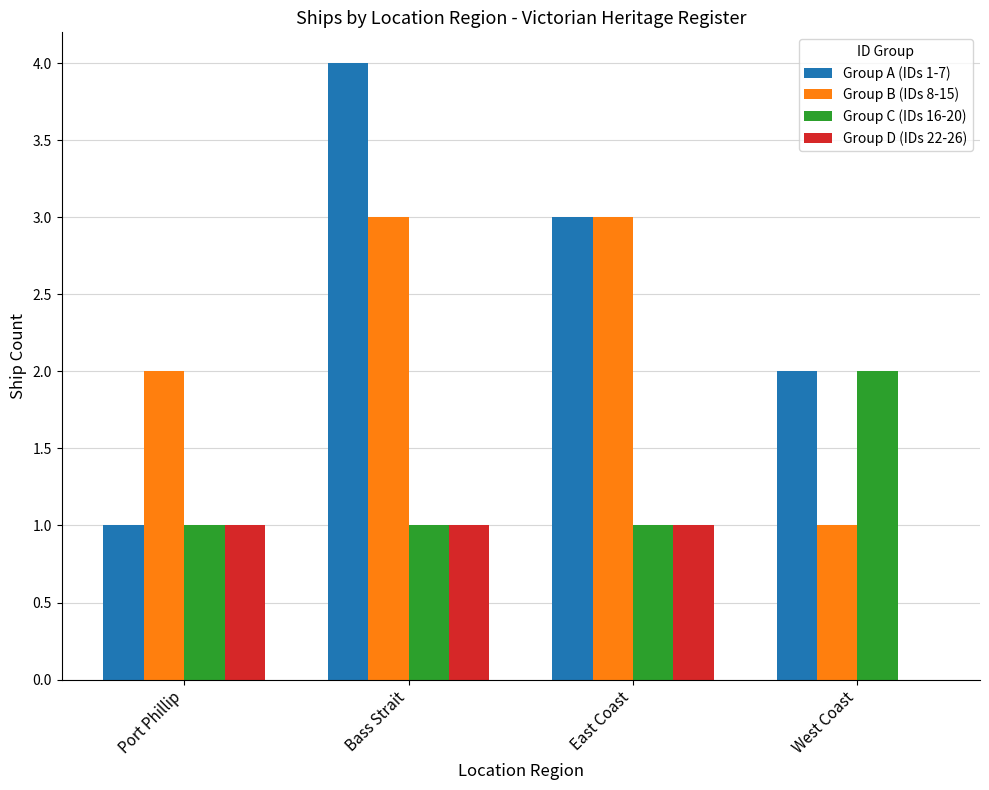

Is the value of Group A (IDs 1-7) at Bass Strait greater than the value of Group D (IDs 22-26) at Port Phillip?

Yes